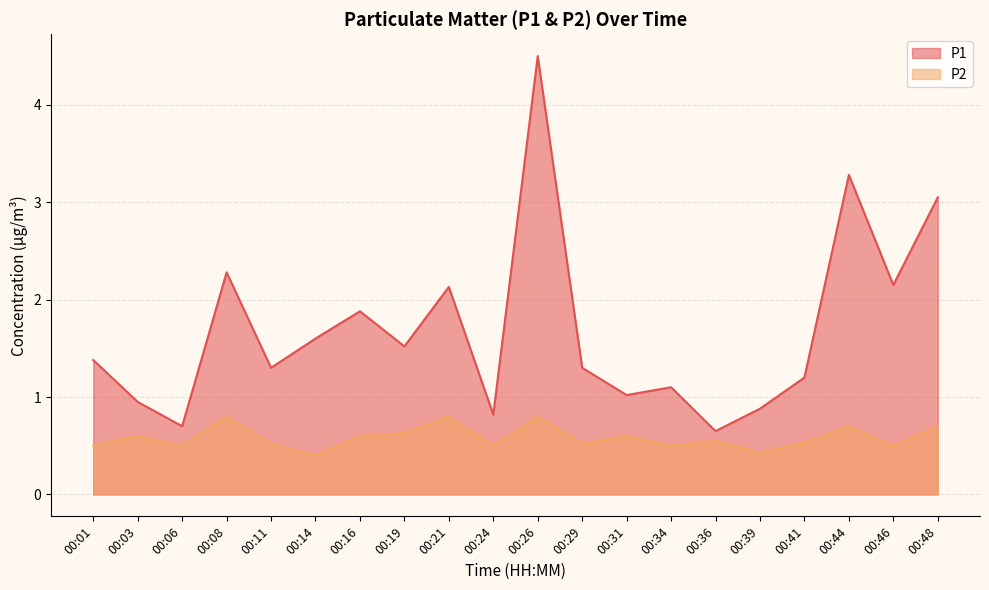

Where is the first local minimum for P1?

00:06